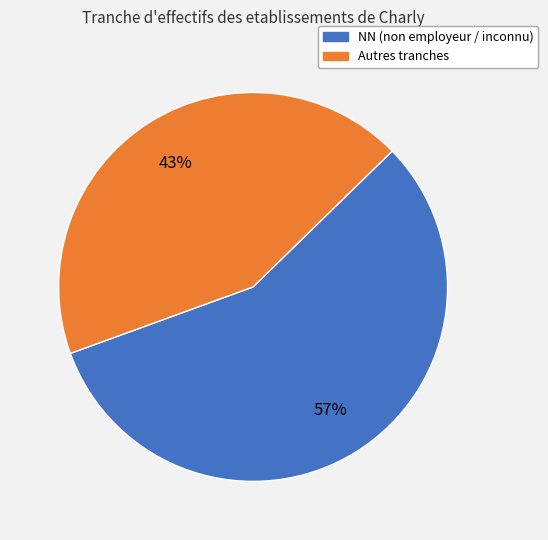

Is there any slice that represents more than half of the pie?

Yes